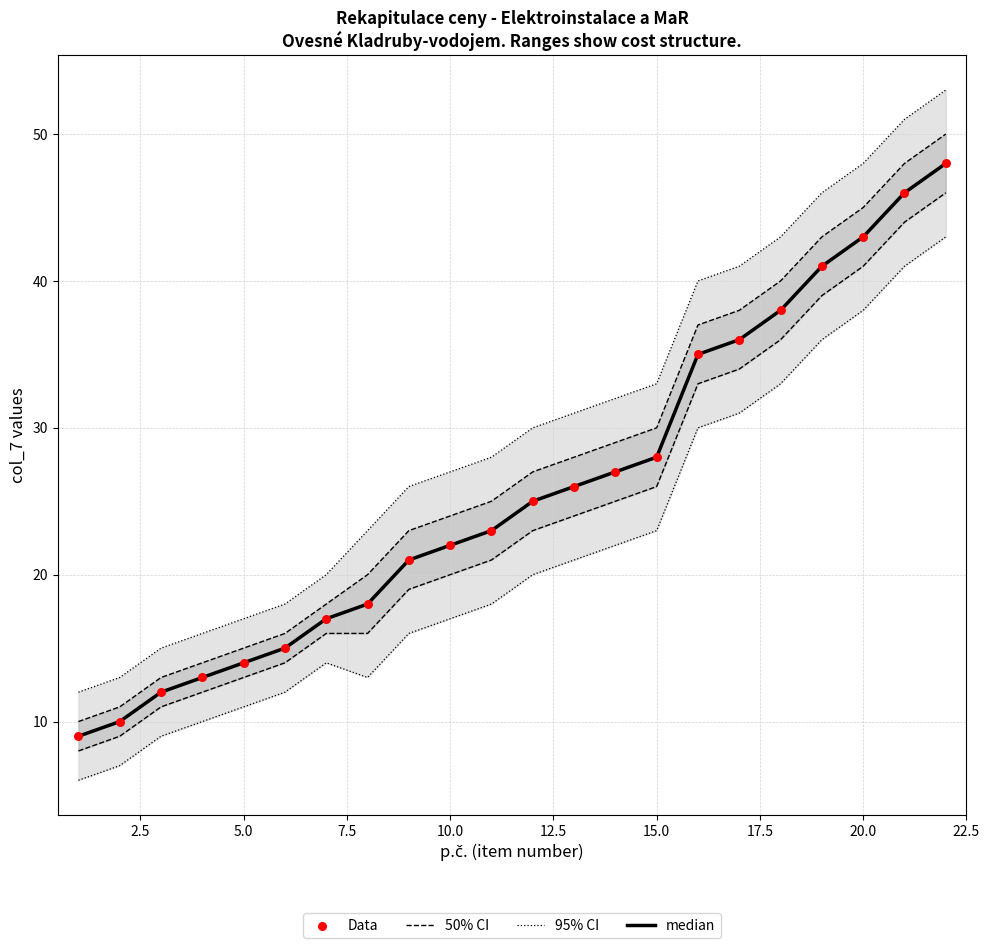

Which series reaches the maximum Y coordinate?

95% CI